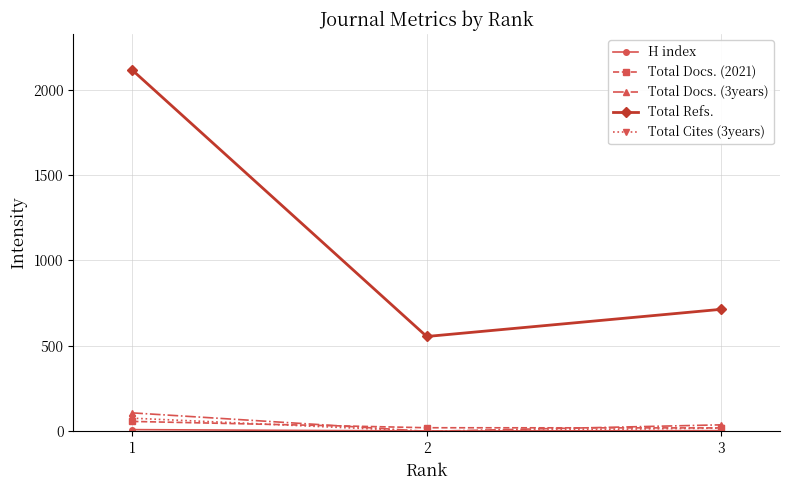

The value of Total Refs. at 2 is 555. True or false?

True